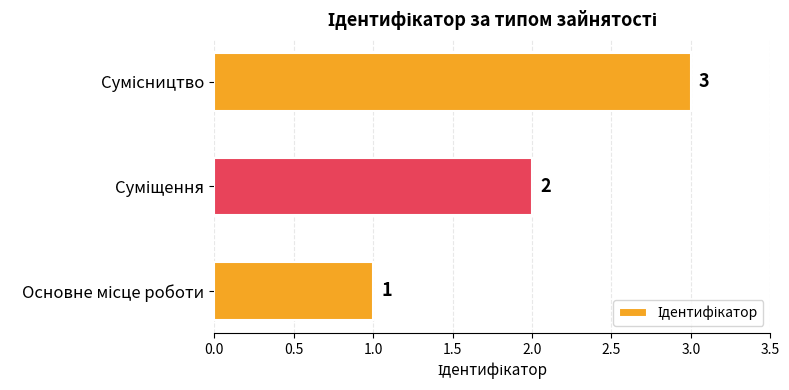

What is the sum of all values?

6